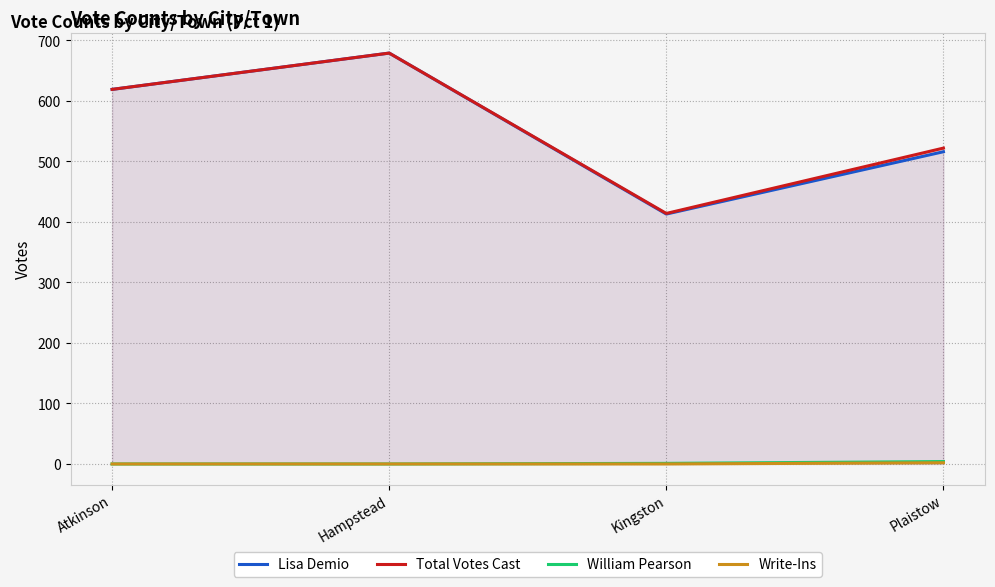

What is the difference between the Write-Ins values at Hampstead and Plaistow?

2